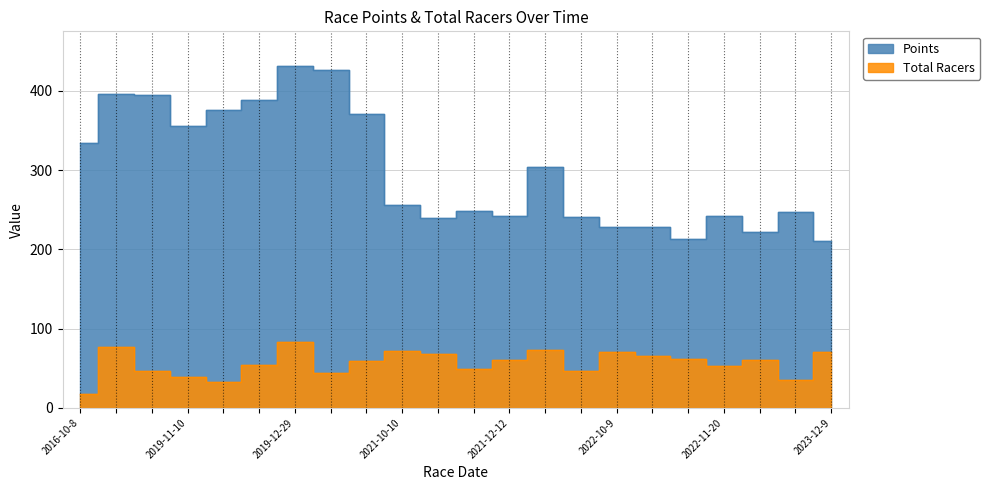

What is the value of the Points point at the 17th from the left?

228.7